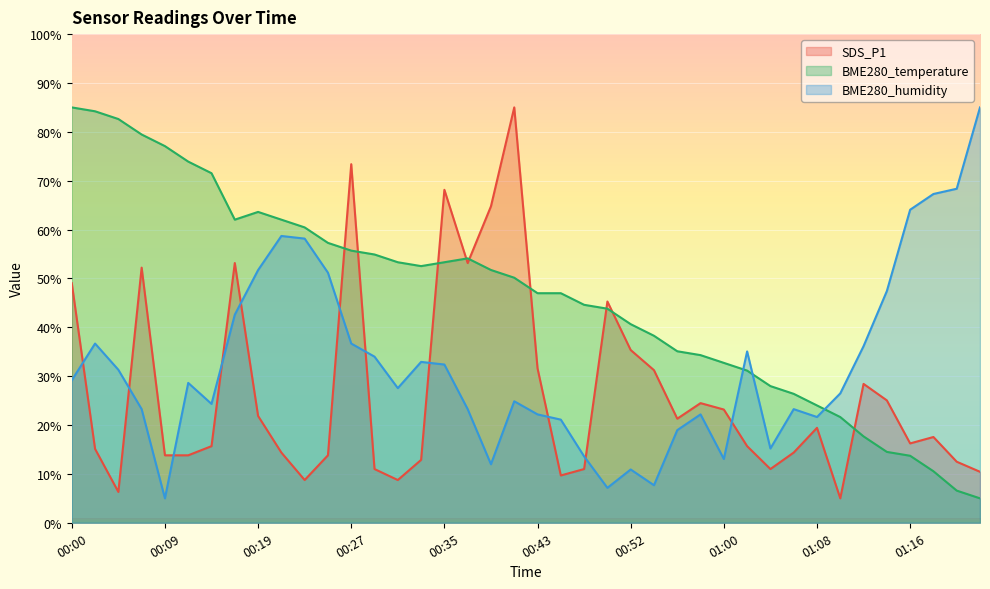

What is the label of the 7th point from the right?

01:10